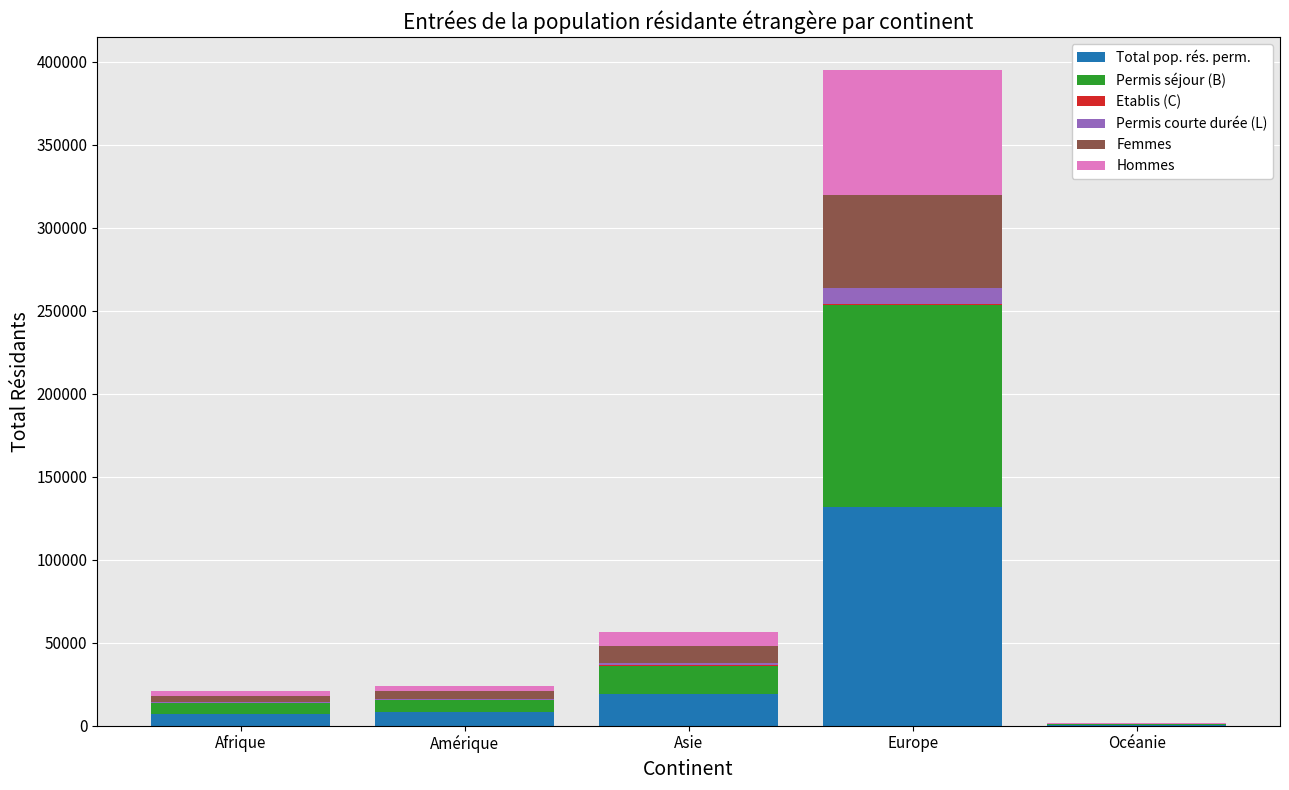

At which label does Total pop. rés. perm. reach its peak?

Europe